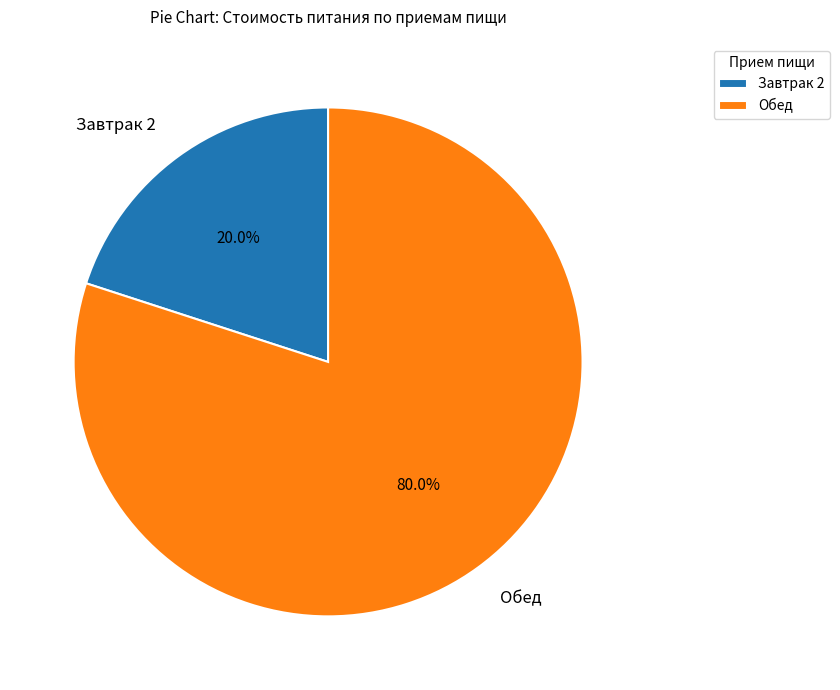

What percentage is the Обед slice, to the nearest percent?

80%